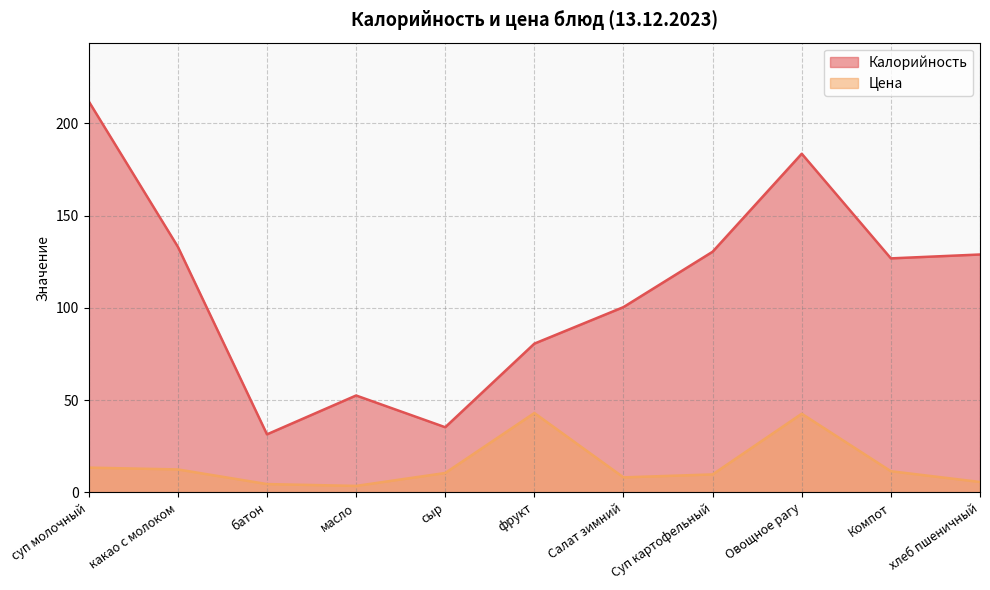

What is the label of the 10th point from the right?

какао с молоком